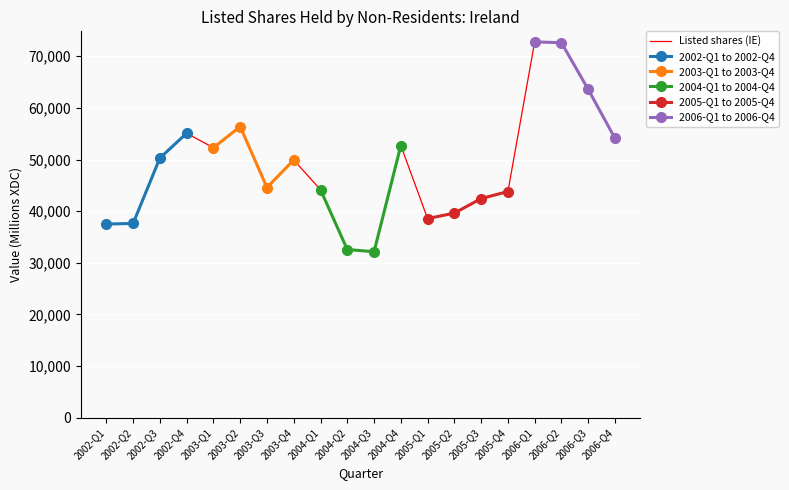

What is the smallest value displayed?

32145